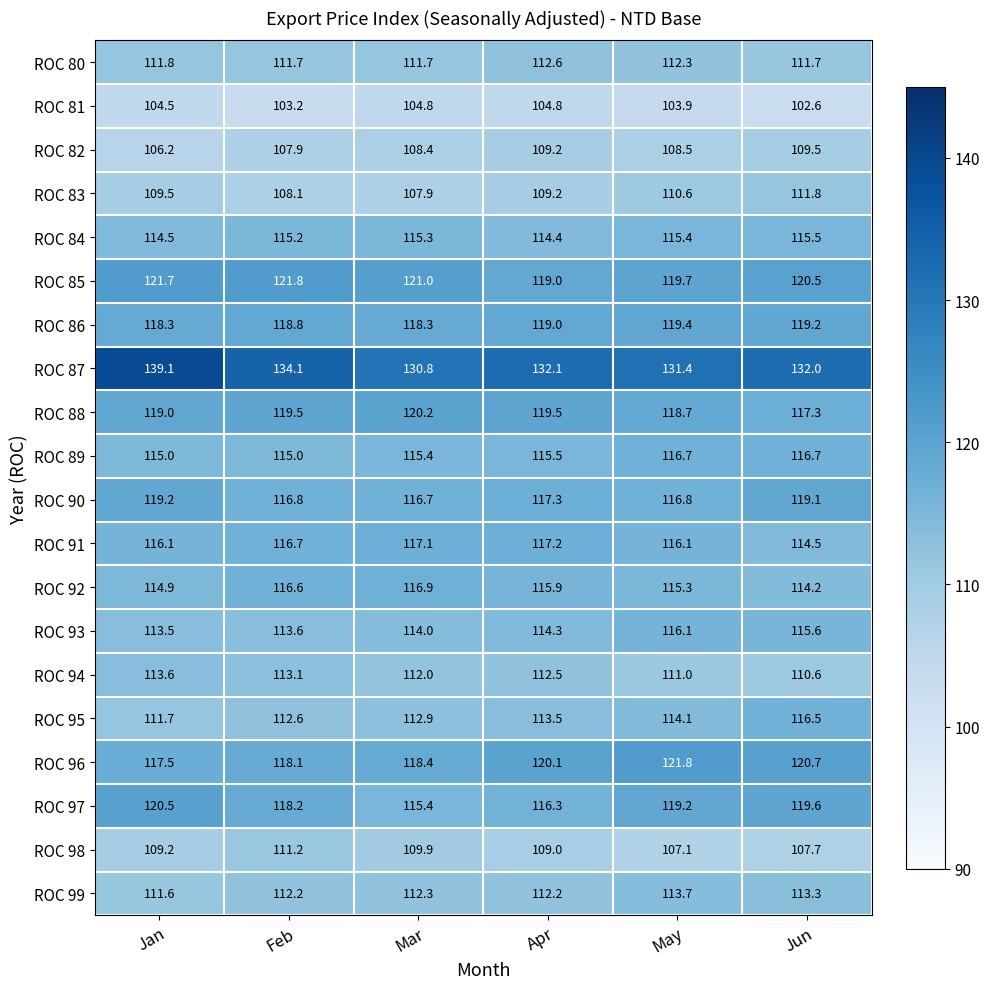

What is the average value of the ROC 93 series?

114.5